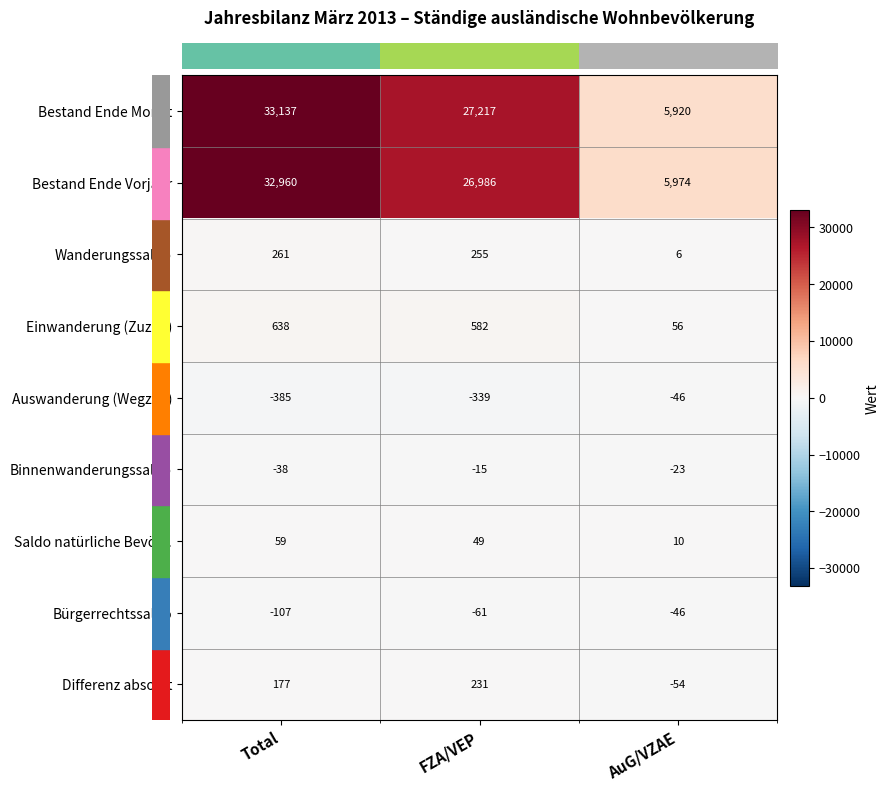

Which category has the highest value across all series?

Total